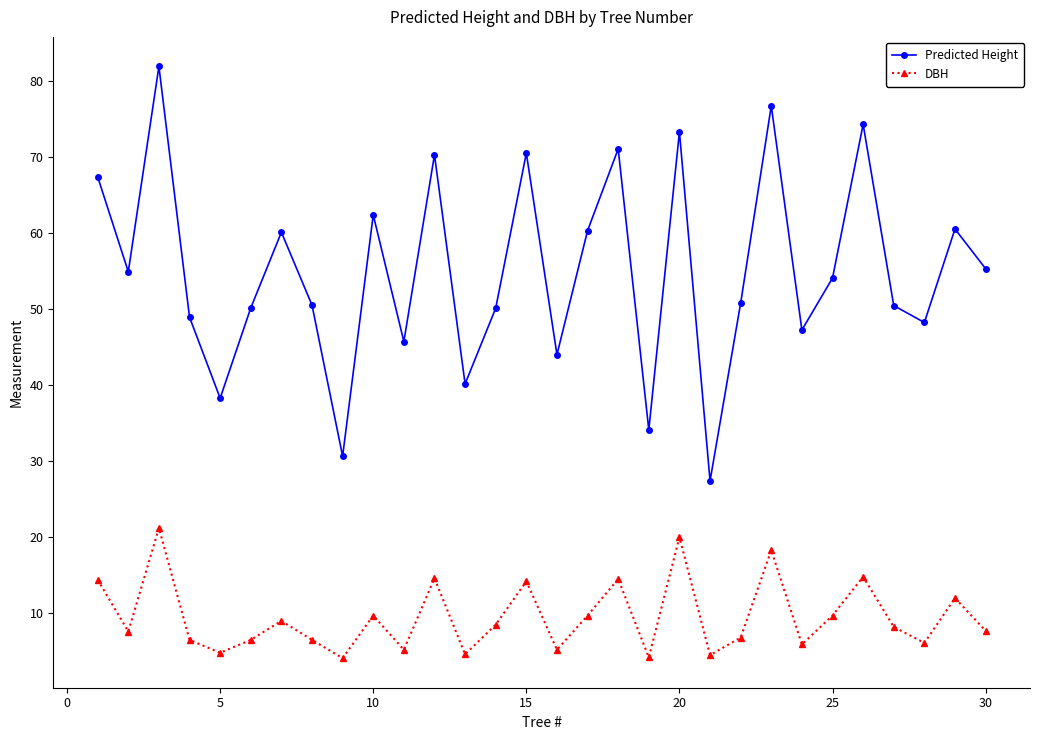

List the series in order of their overall mean, lowest first.

DBH, Predicted Height